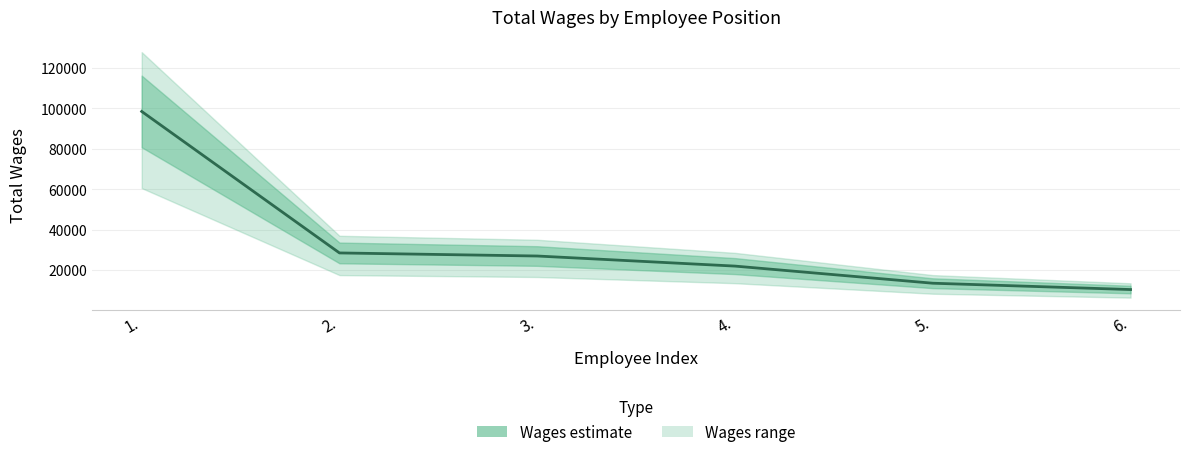

What is the ratio of the value at 3. to the value at 1.?

0.3